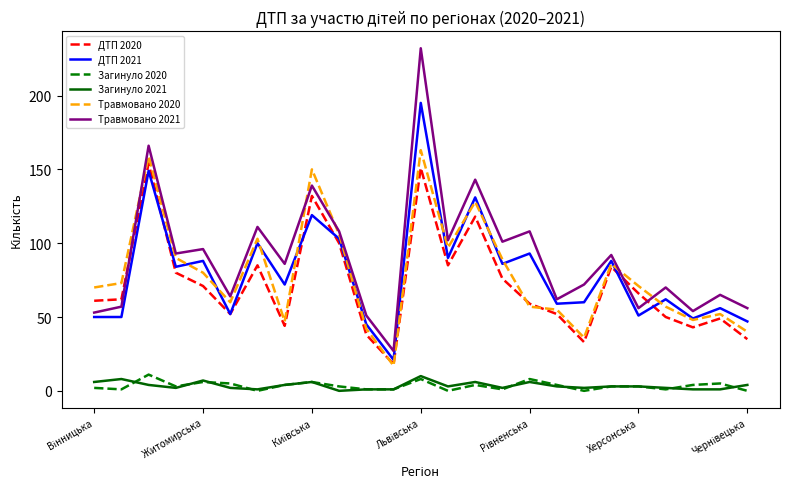

What is the highest value of the Травмовано 2021 series?

232